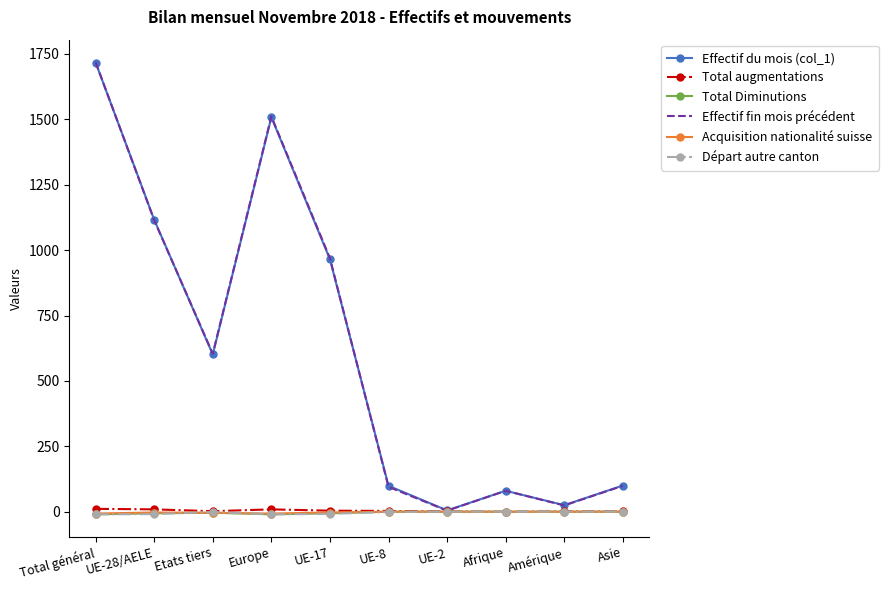

What is the difference between the second highest and minimum values in the Effectif du mois (col_1) series?

1503